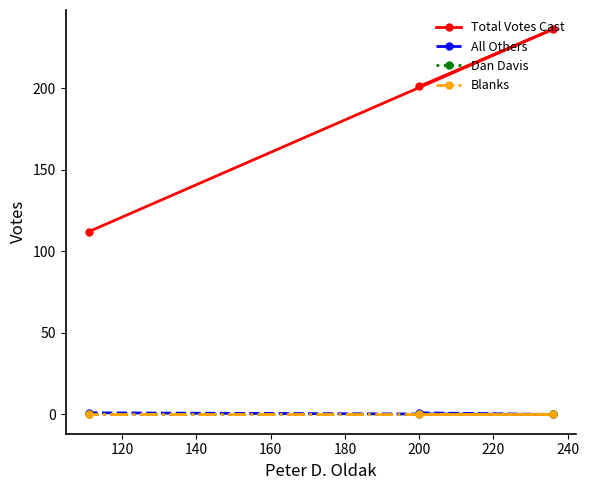

Rank the series by their maximum value, from lowest to highest.

Dan Davis, Blanks, All Others, Total Votes Cast